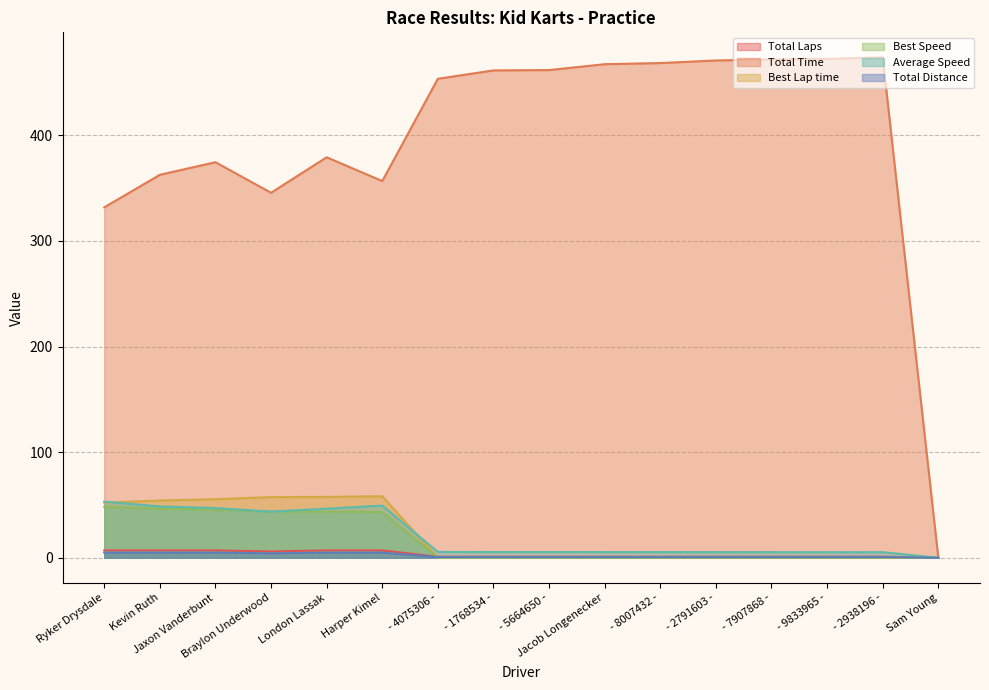

Which series changed the most between - 1768534 - and - 9833965 -?

Total Time